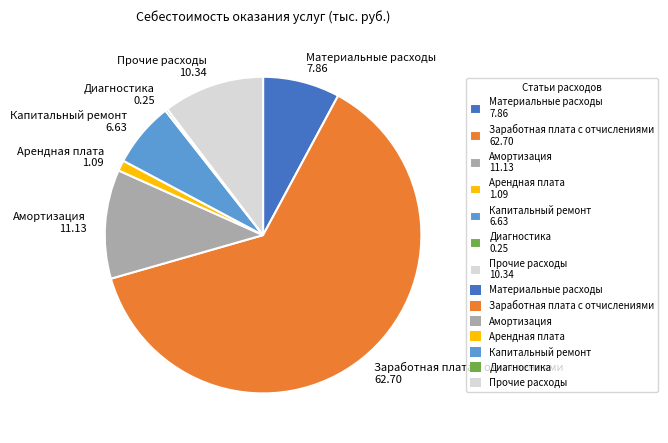

Do Капитальный ремонт 6.63 and Заработная плата с отчислениями 62.70 together represent more than half of the pie?

Yes